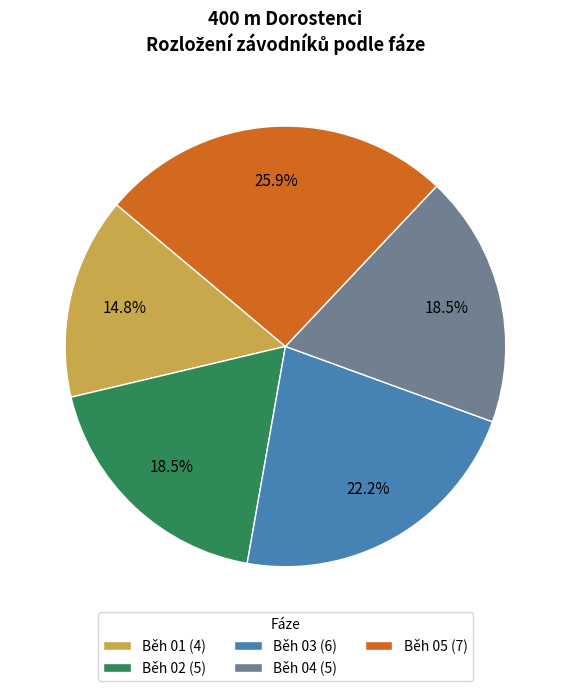

To the nearest percent, what is the combined percentage of Běh 01 and Běh 05?

41%